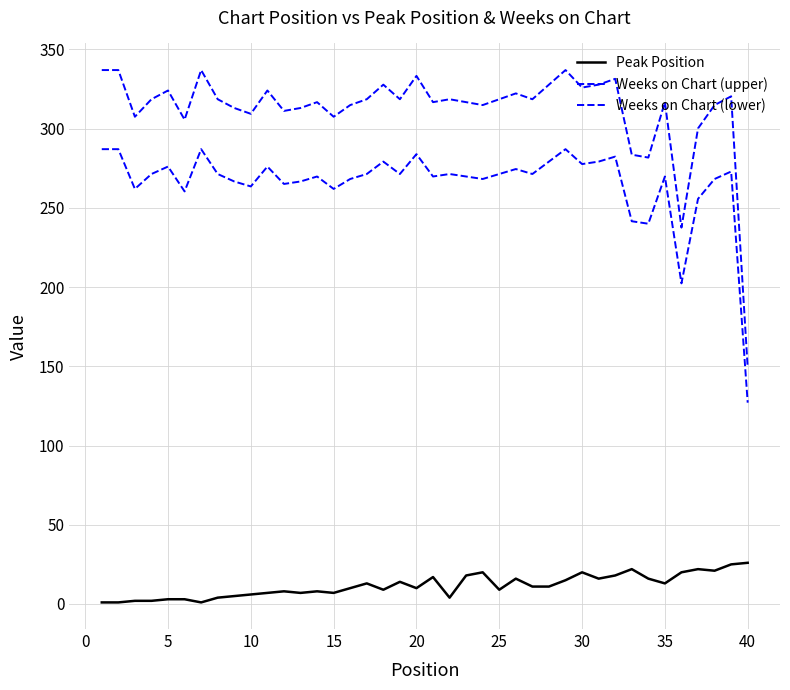

Does the chart display data point markers on the line(s)?

No